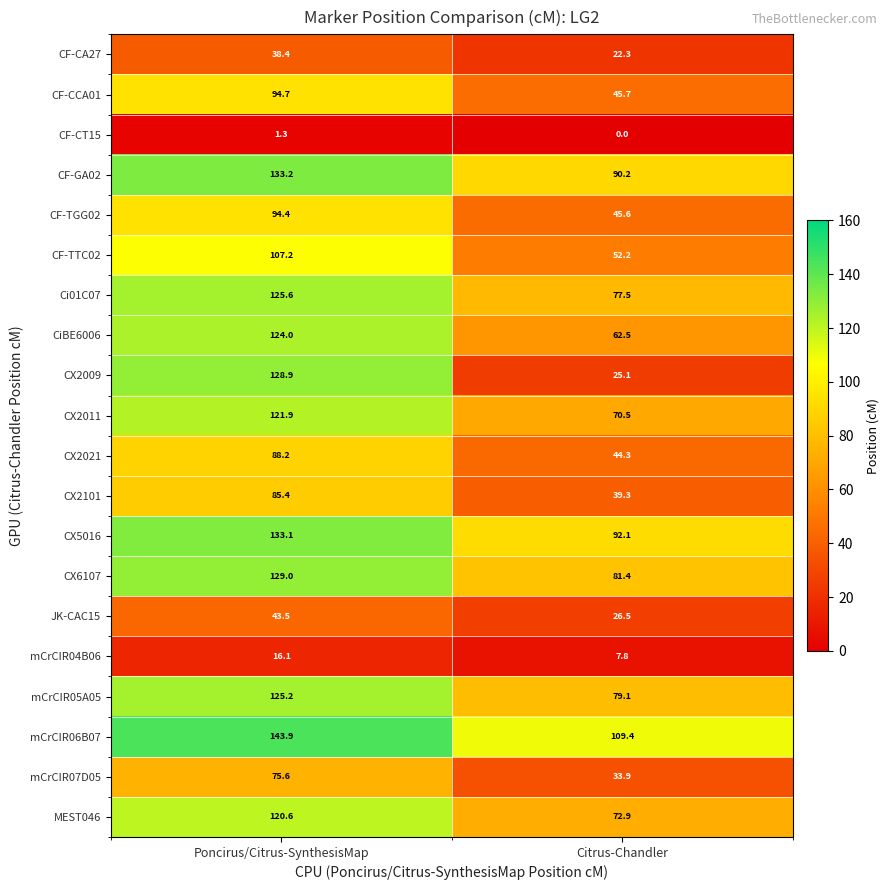

At how many categories does at least one series exceed 5?

2